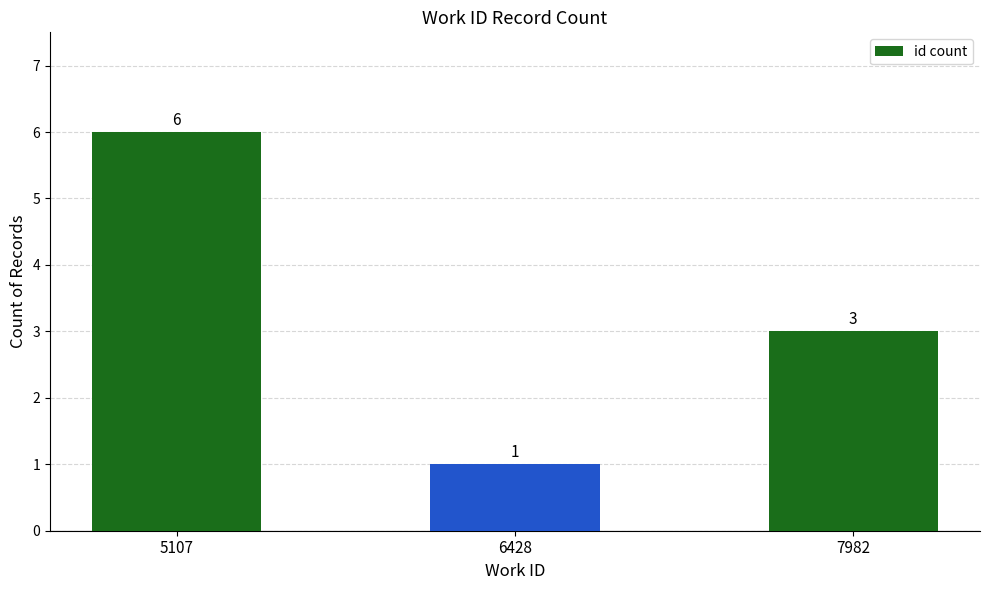

Rank the categories by value from lowest to highest.

6428, 7982, 5107